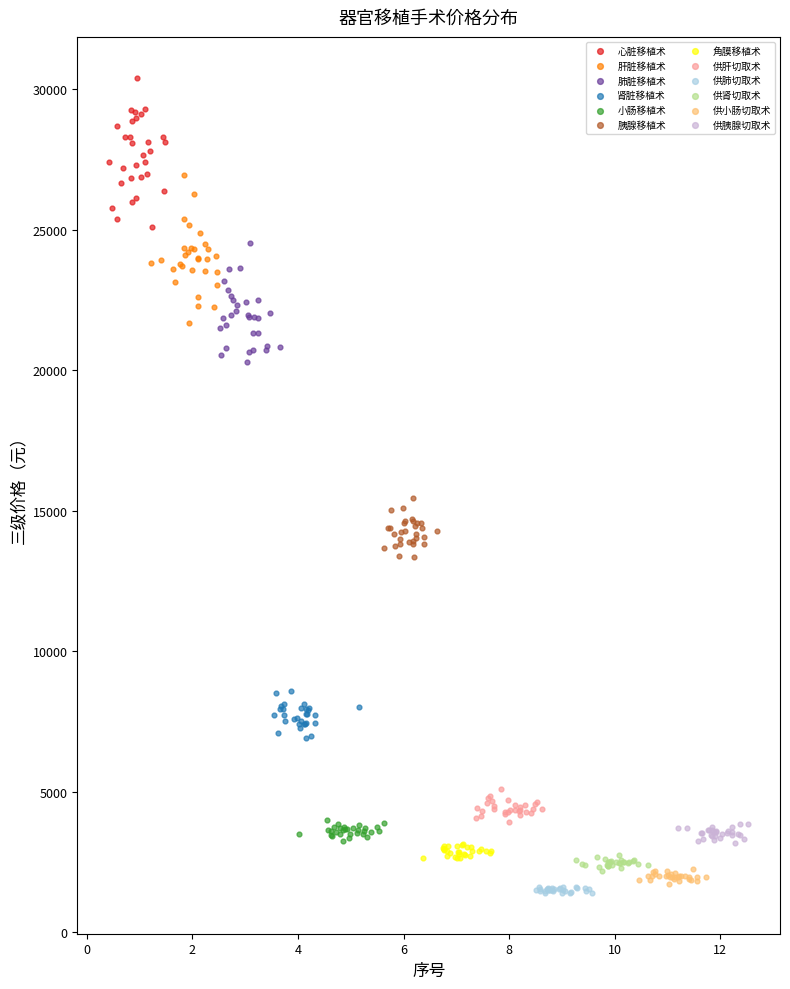

Which series reaches the maximum Y coordinate?

心脏移植术